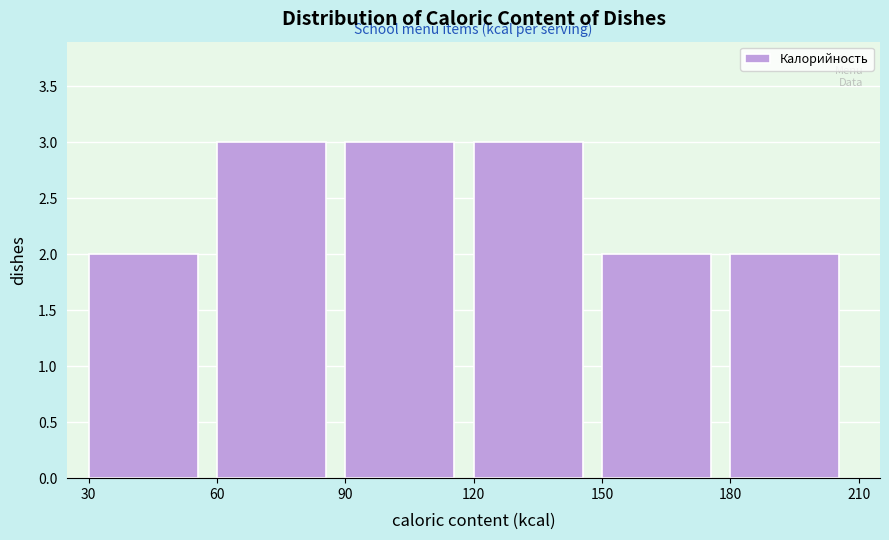

Reading left to right, list every bar in this chart as the range it spans on the x-axis followed by its height. The values are not printed on the chart, so give them approximately, as read against the axis.

30 to 60: 2
60 to 90: 3
90 to 120: 3
120 to 150: 3
150 to 180: 2
180 to 210: 2